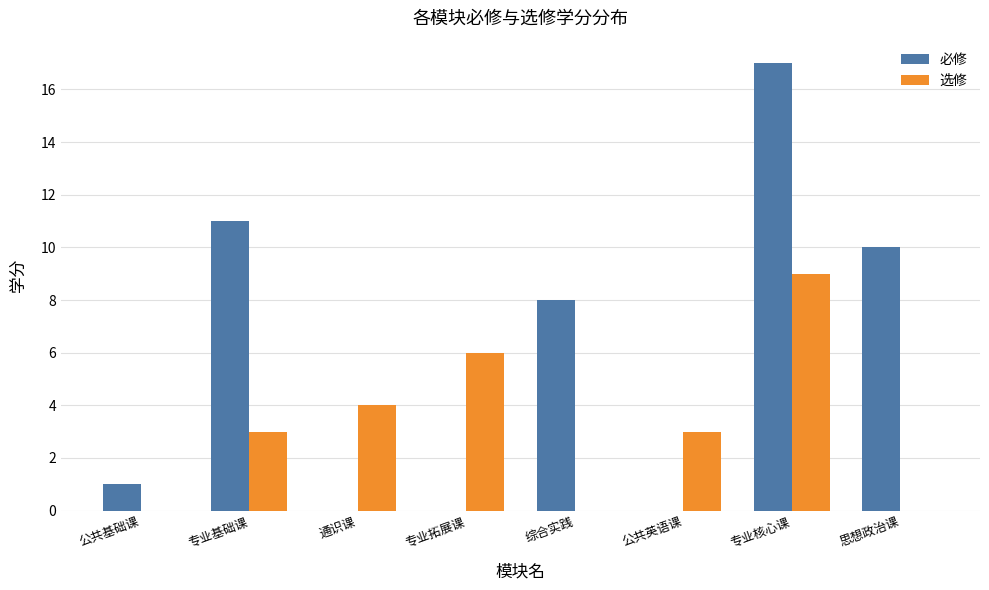

Between 专业拓展课 and 专业核心课, which series saw the biggest shift?

必修